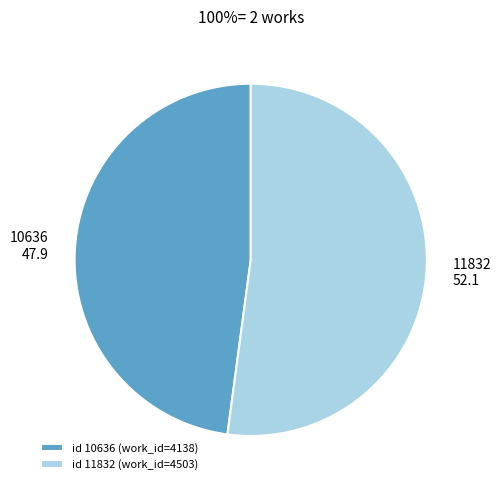

Is the sum of 10636 and 11832 greater than half?

Yes